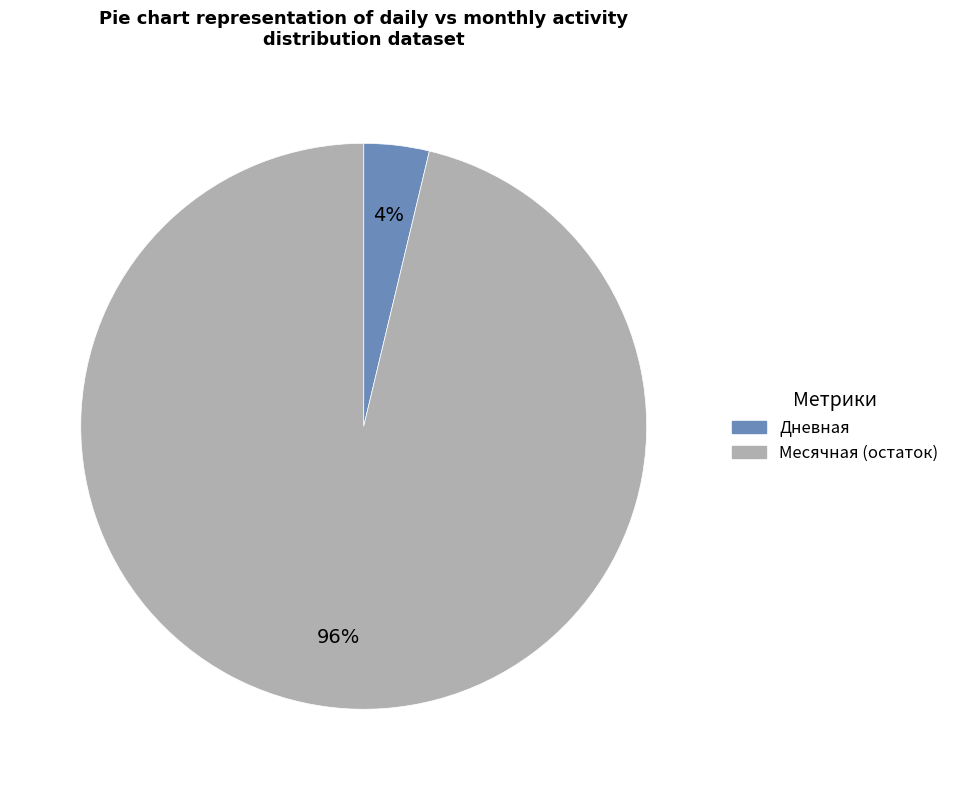

To the nearest percent, what is the average slice percentage?

50%